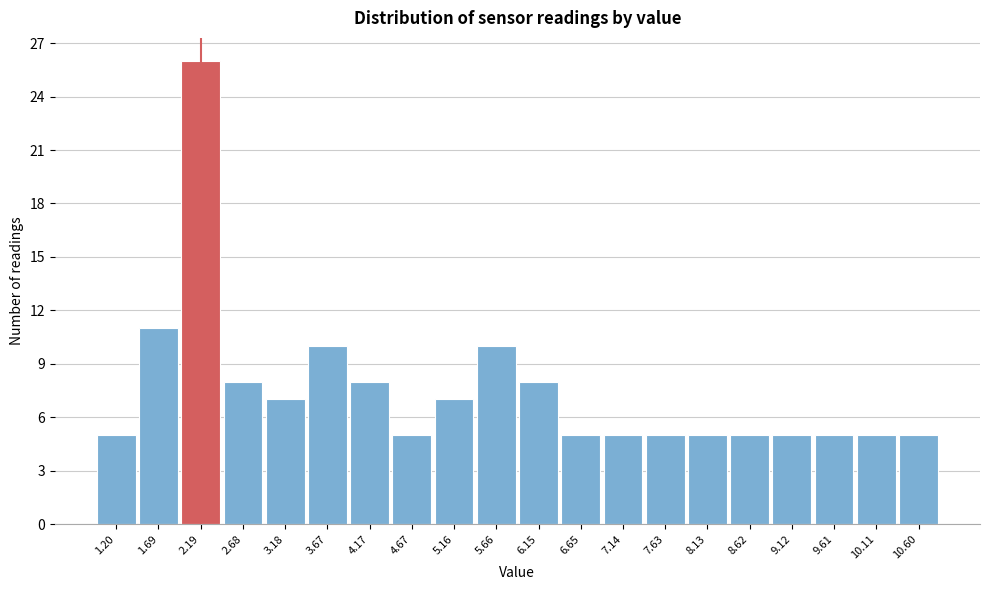

Reading left to right, transcribe all the data shown in this chart.

1.20=5	1.69=11	2.19=26	2.68=8	3.18=7	3.67=10	4.17=8	4.67=5	5.16=7	5.66=10	6.15=8	6.65=5	7.14=5	7.63=5	8.13=5	8.62=5	9.12=5	9.61=5	10.11=5	10.60=5